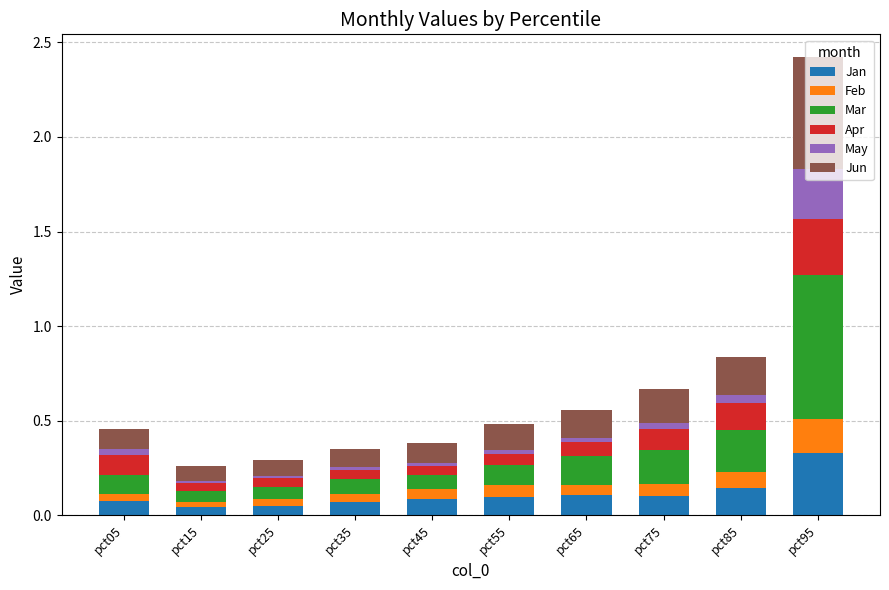

Which category has the highest value in the Jan series?

pct95